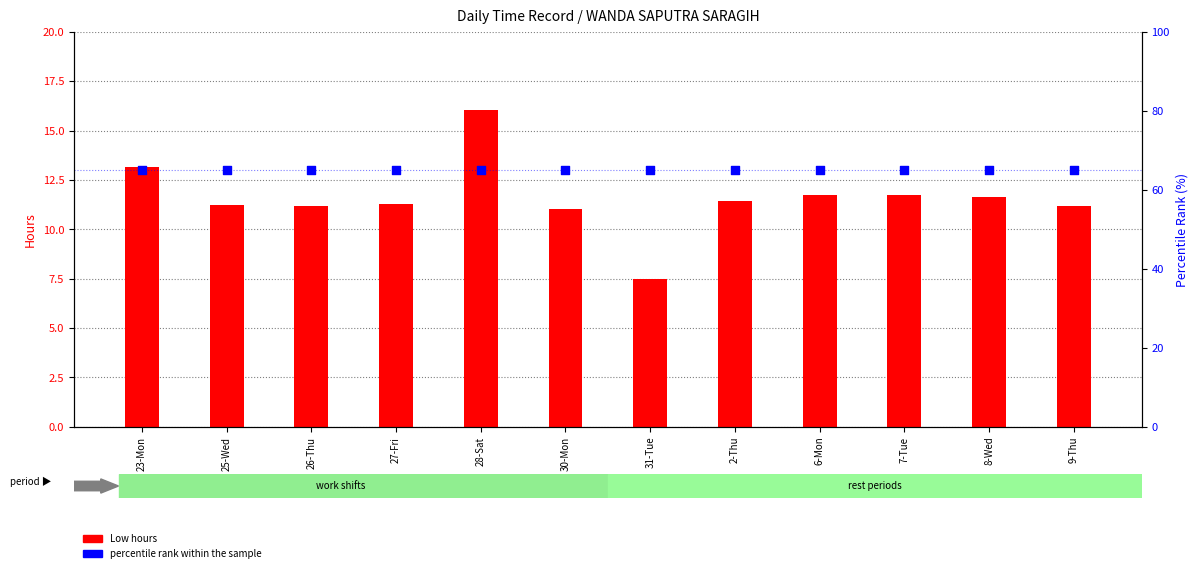

Is the value of percentile rank within the sample at 8-Wed greater than the value of Low hours at 27-Fri?

Yes